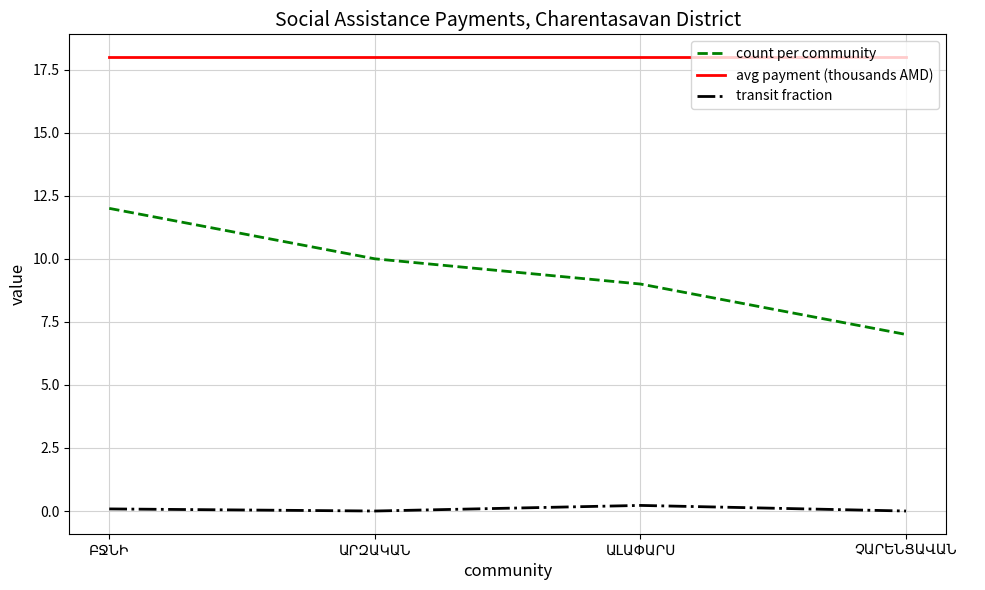

Which series has the largest total across all categories?

avg payment (thousands AMD)